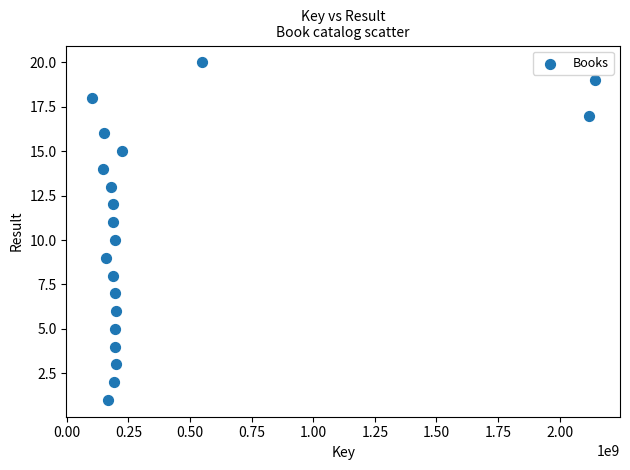

What is the range of Y values (max minus min)?

19